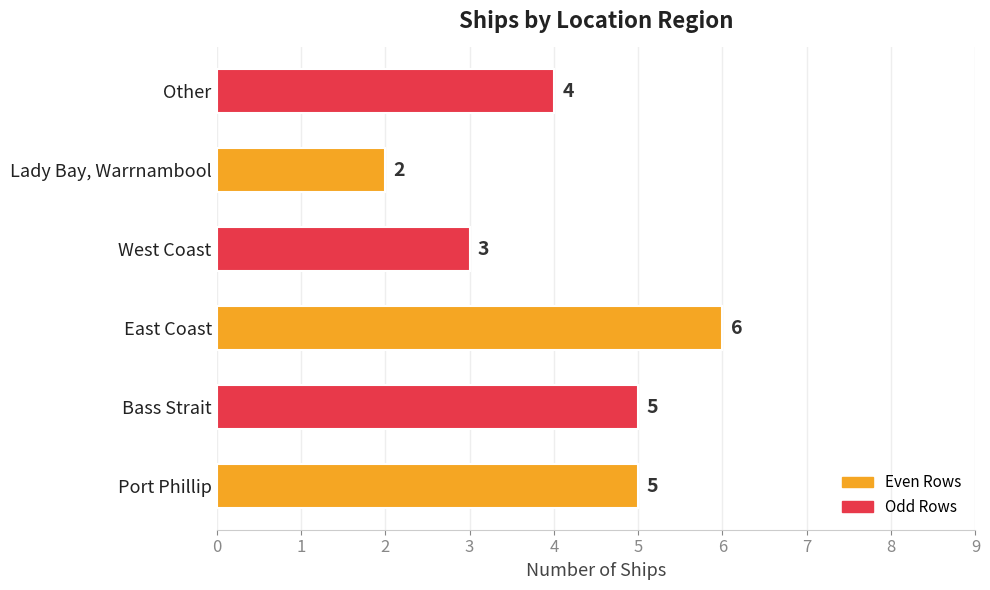

Does the chart contain any negative values?

No